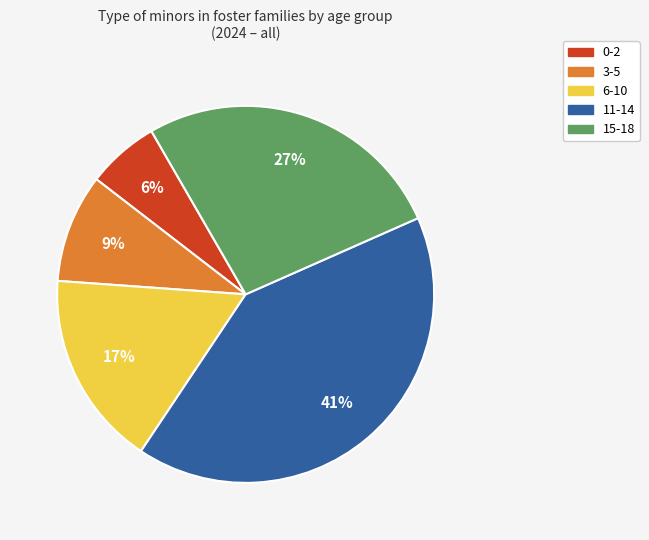

Do 6-10 and 11-14 together represent more than half of the pie?

Yes